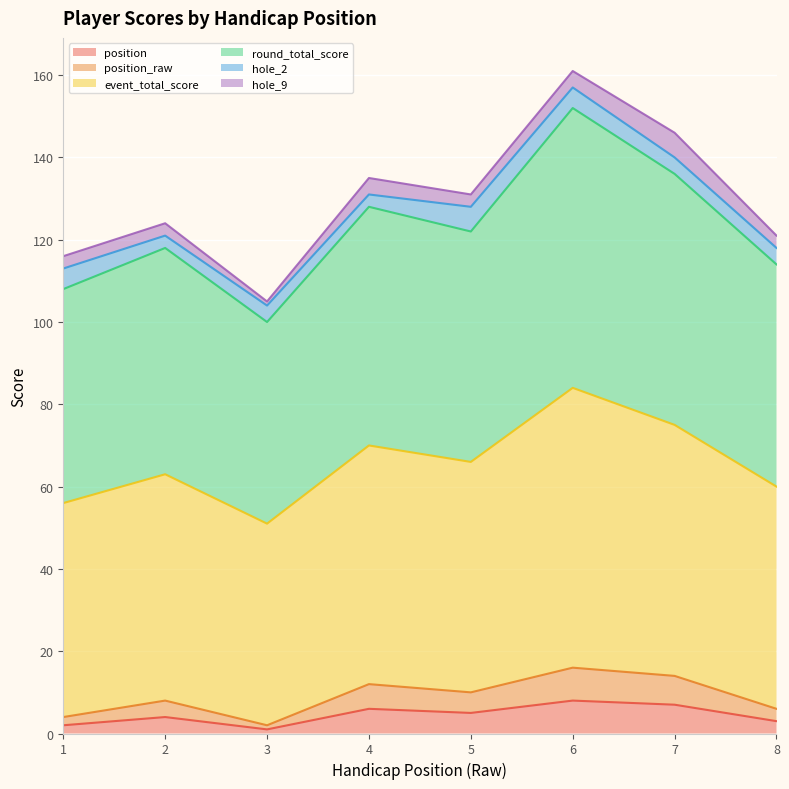

What is the maximum value for position?

8